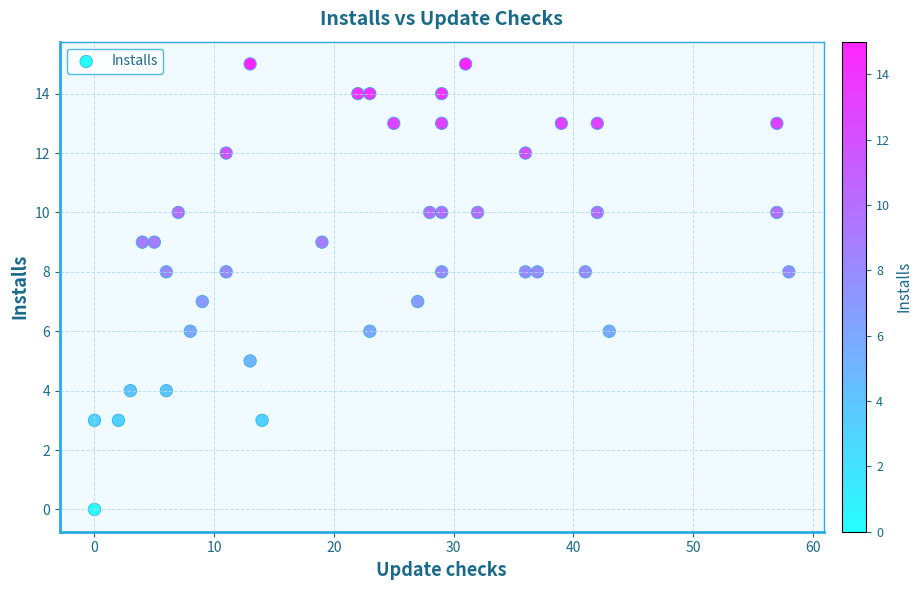

What is the range of Y values (max minus min)?

15